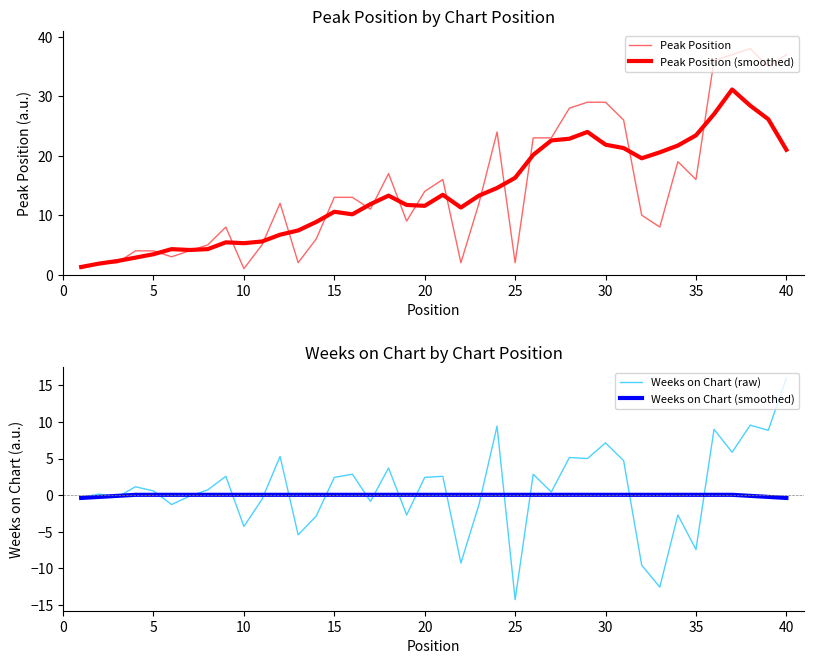

What is the minimum value for Weeks on Chart (raw)?

-14.3